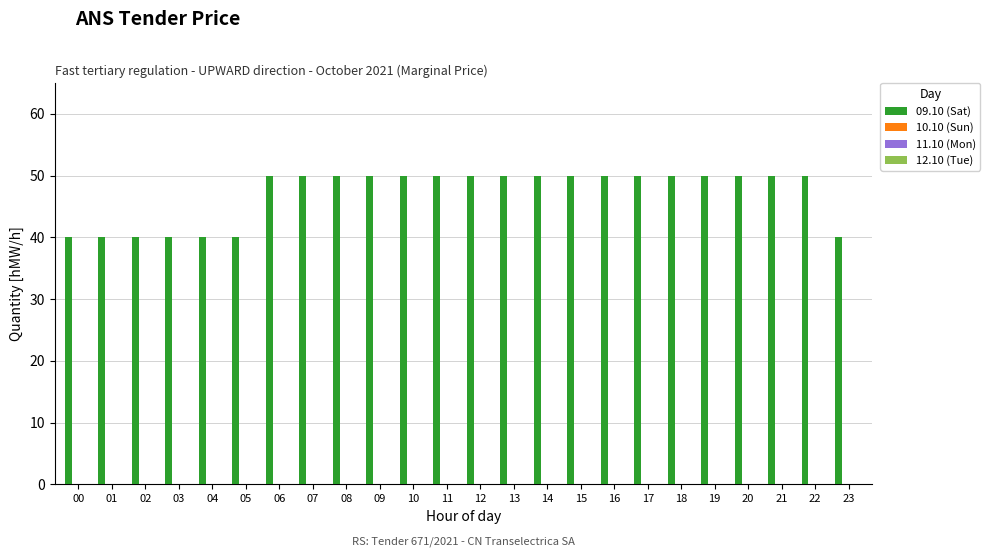

Are the bars grouped side by side (vs. stacked)?

No